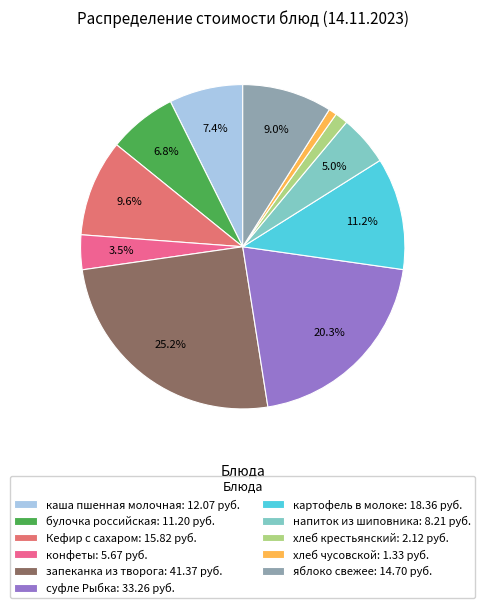

Does хлеб крестьянский represent more than half of the total?

No